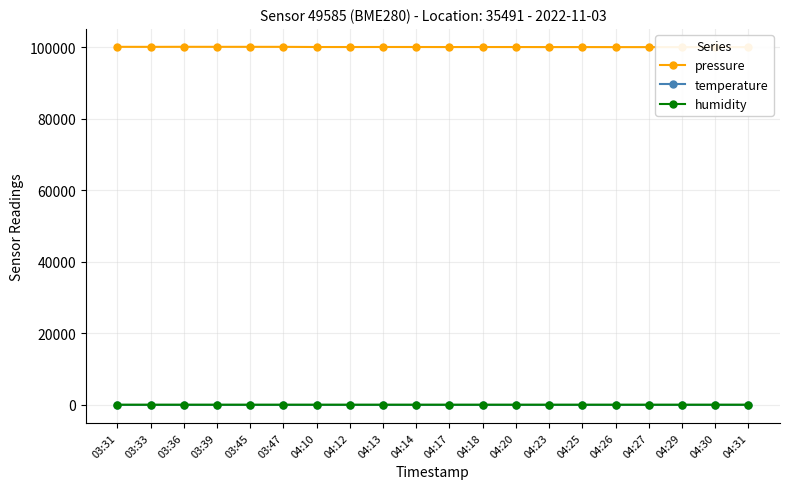

True or false: humidity has a value of 79.7 at 04:10.

True